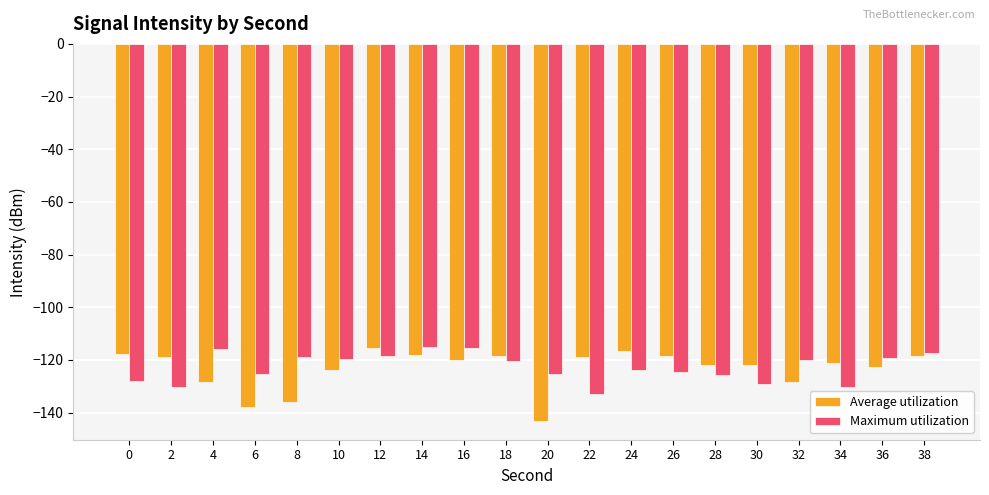

What is the minimum value shown in the chart?

-143.1